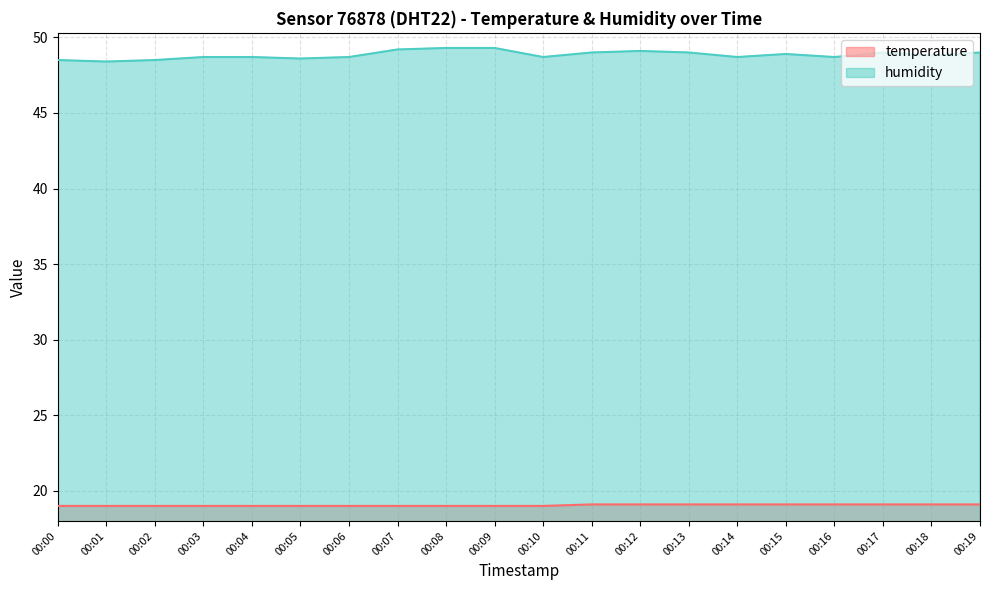

How many lines are shown in the chart?

2